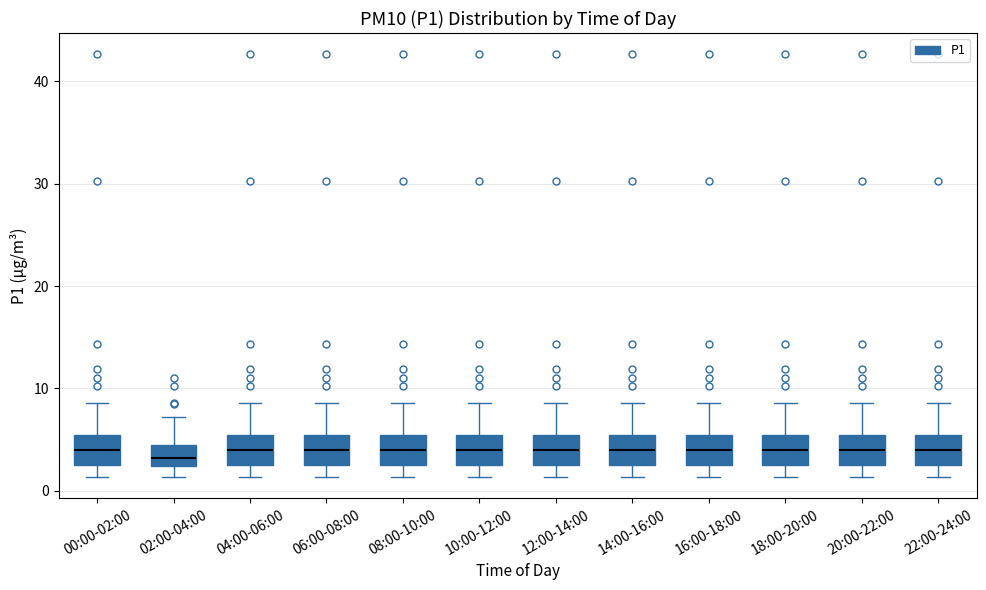

Where is the lower edge of the box for 12:00-14:00 on the y-axis? The values are not printed on the chart, so give them approximately, as read against the axis.

2